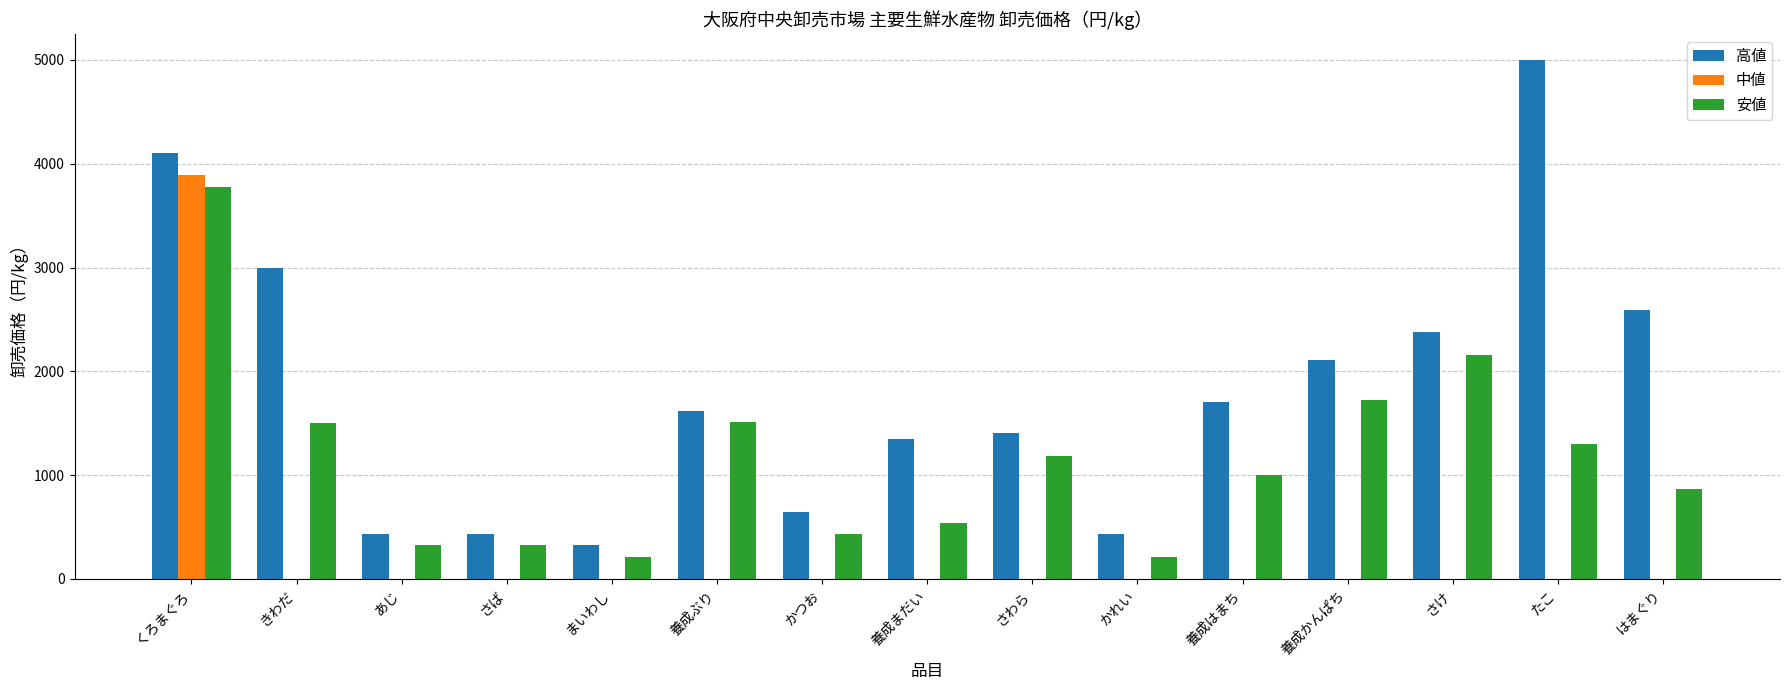

The 中値 series shows 0 at さば. True or false?

True